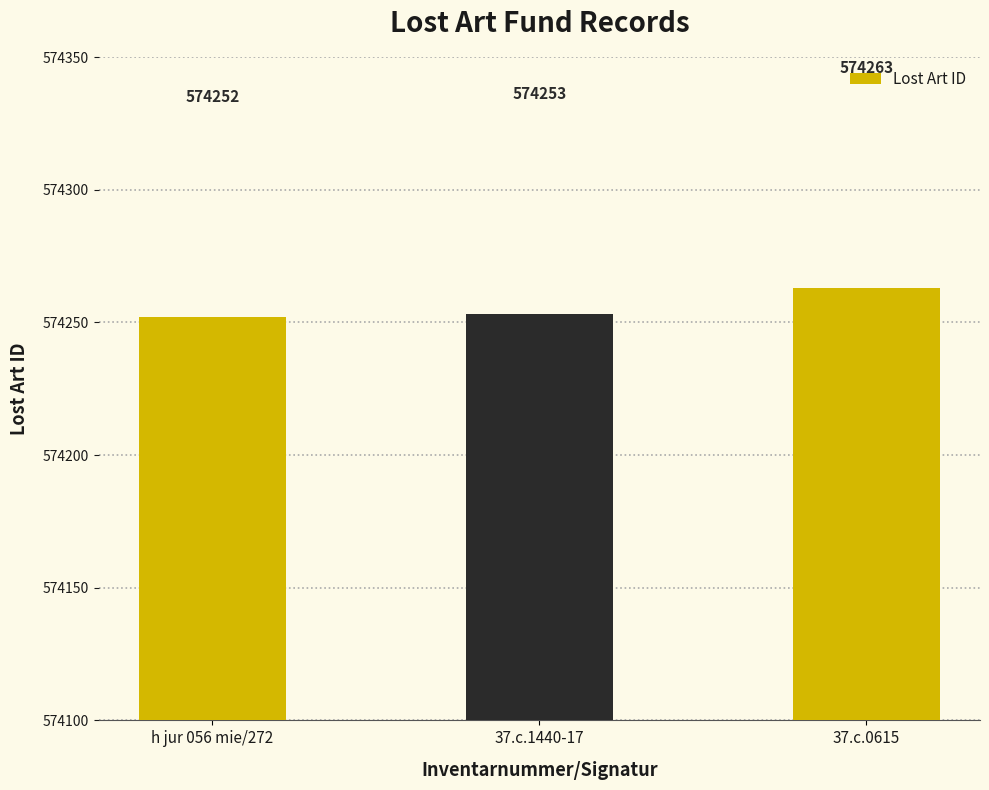

What is the sum of all values?

1722768